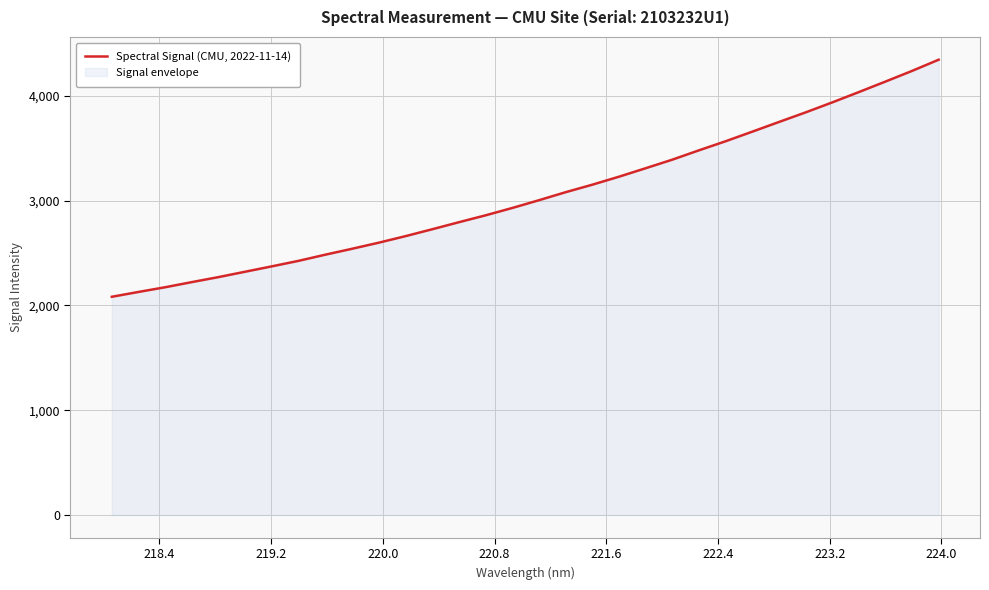

What is the minimum value shown in the chart?

2082.4